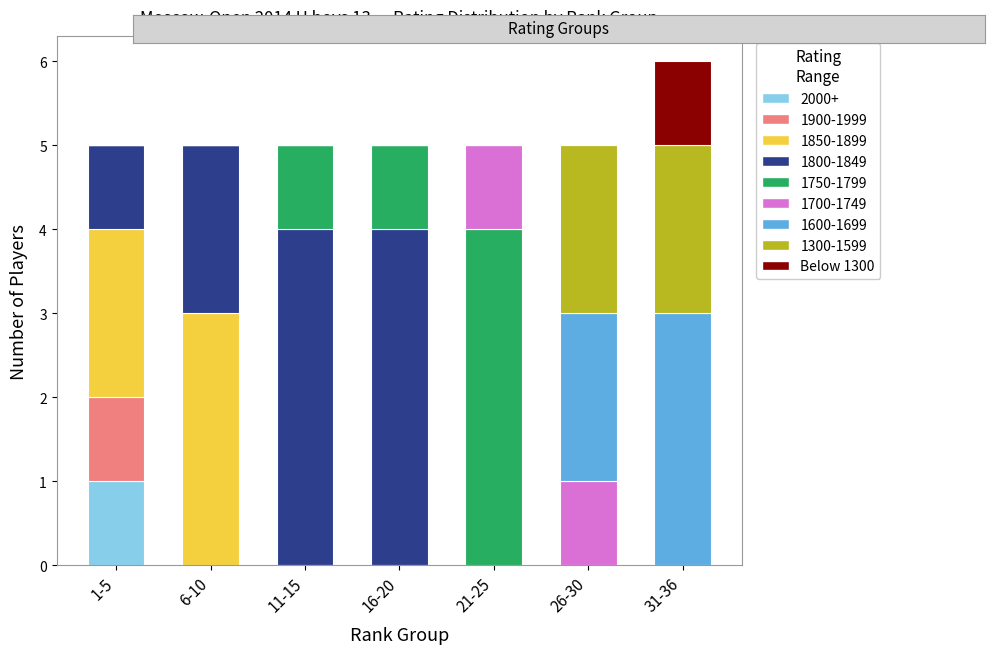

What is the total value across all series at 16-20?

5